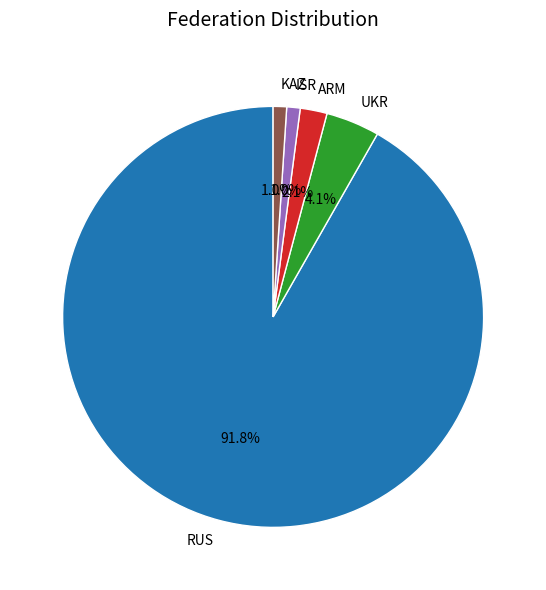

Count the number of slices in the pie.

5